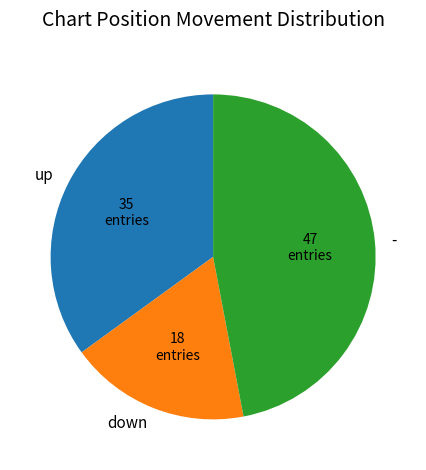

Do down and up together represent more than half of the pie?

Yes